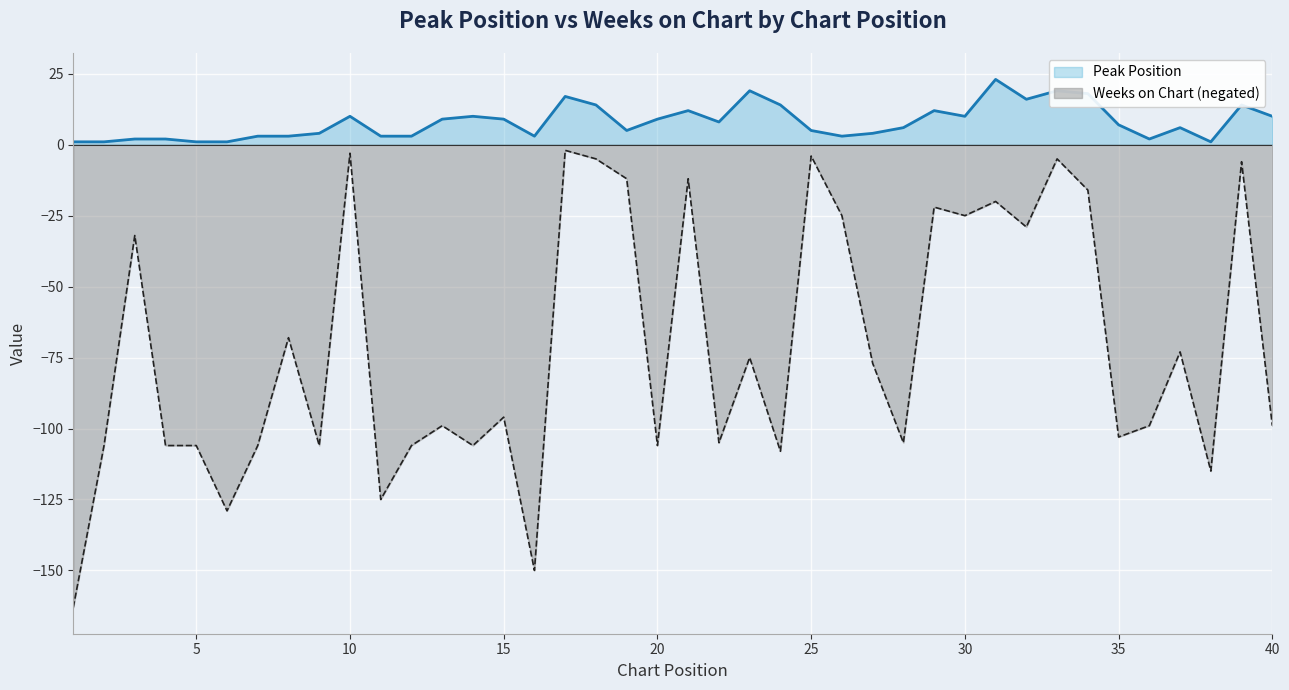

Which category has the lowest value in the Weeks on Chart series?

1